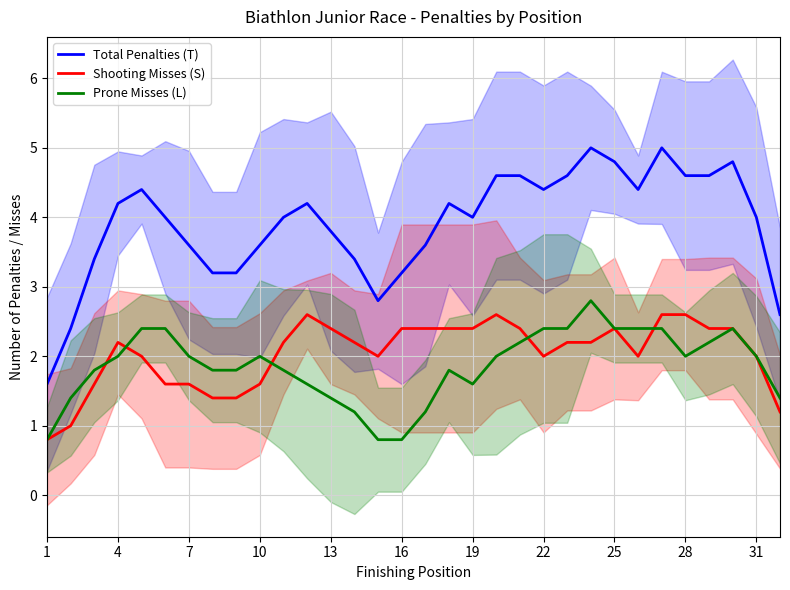

Is it true that Shooting Misses (S) equals 2.4 at 16?

True